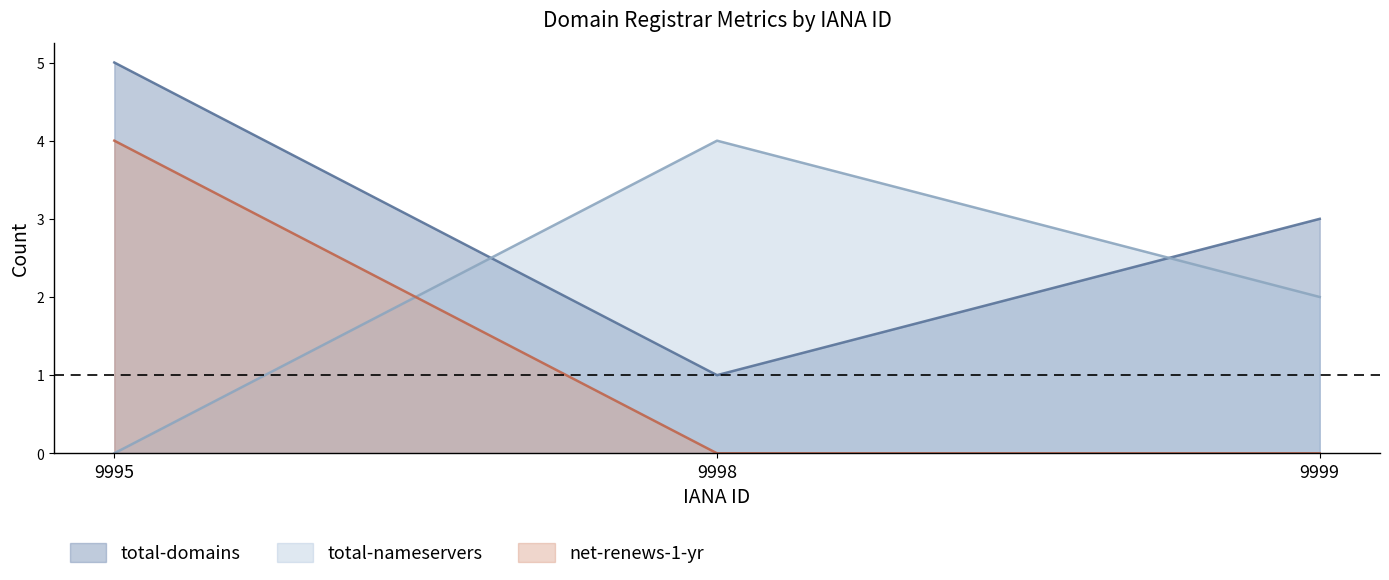

List the series in order of their overall mean, lowest first.

net-renews-1-yr, total-nameservers, total-domains